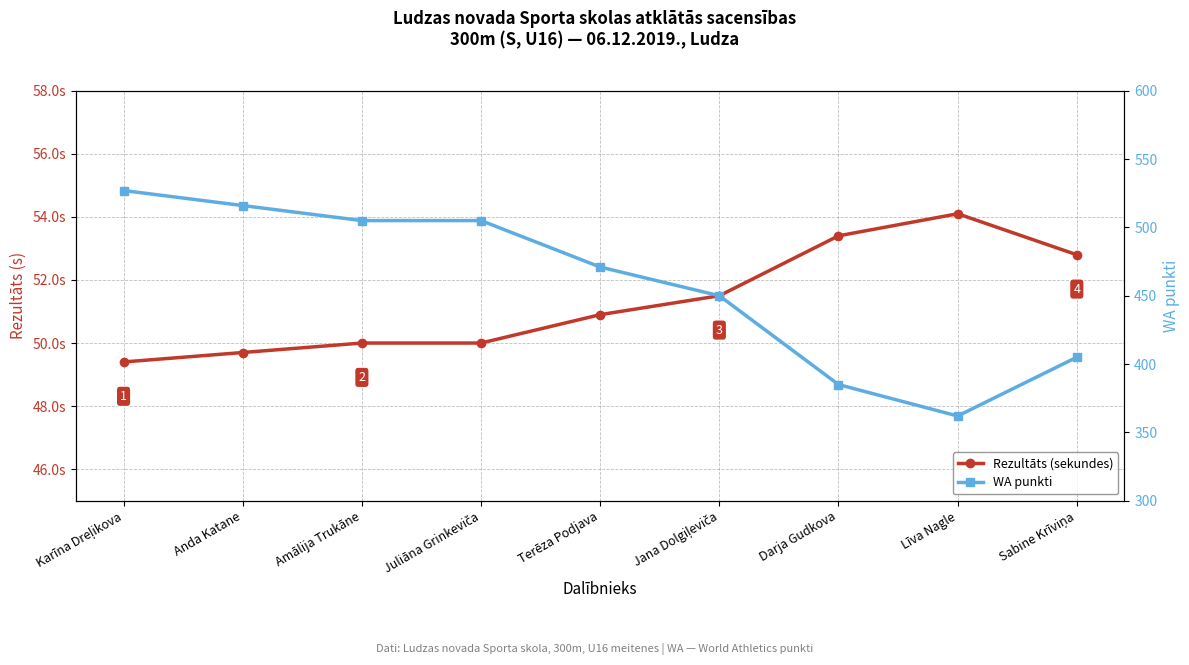

True or false: Rezultāts (sekundes) and WA punkti cross at least once.

False